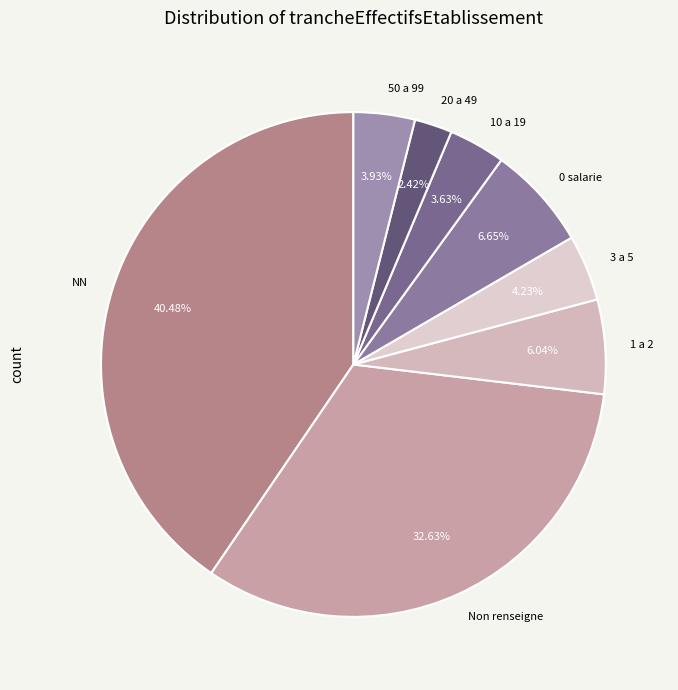

Does any single category account for the majority?

No